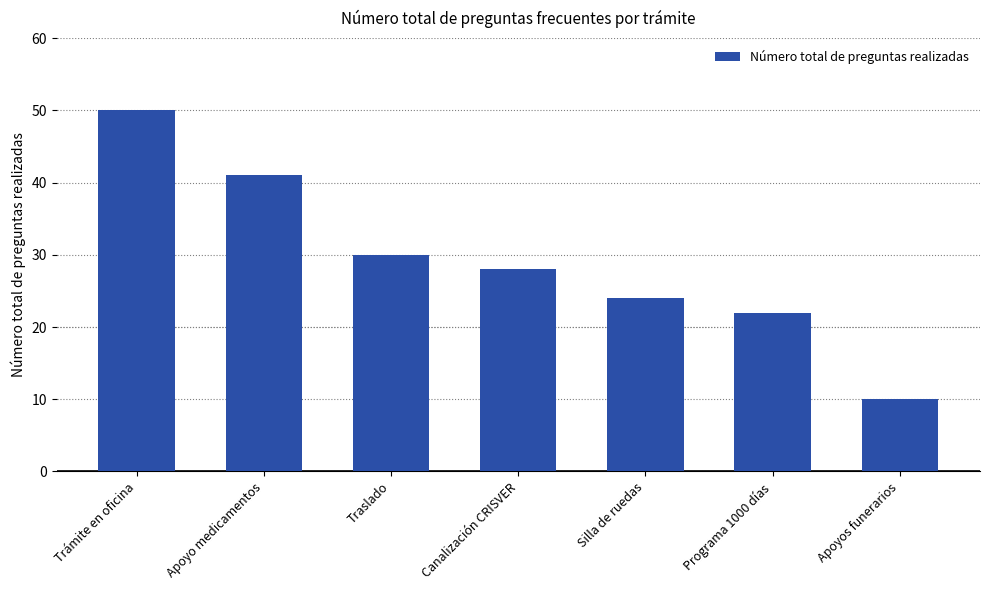

Rank the categories by value from lowest to highest.

Apoyos funerarios, Programa 1000 días, Silla de ruedas, Canalización CRISVER, Traslado, Apoyo medicamentos, Trámite en oficina